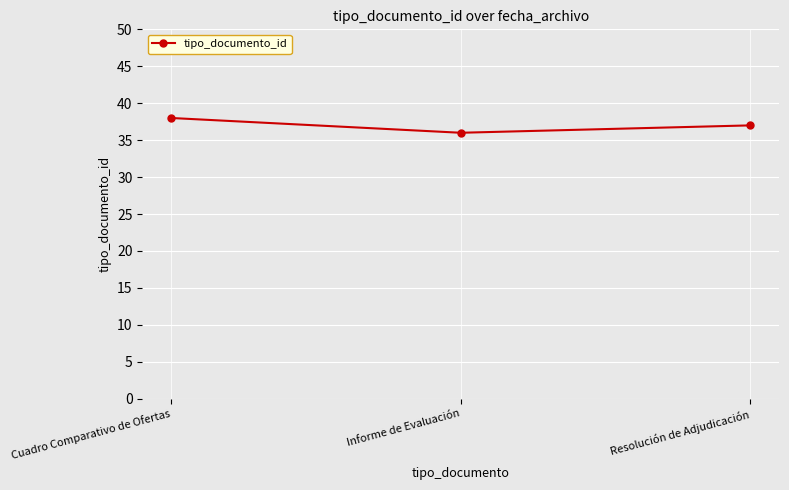

What position from the right is Cuadro Comparativo de Ofertas?

3